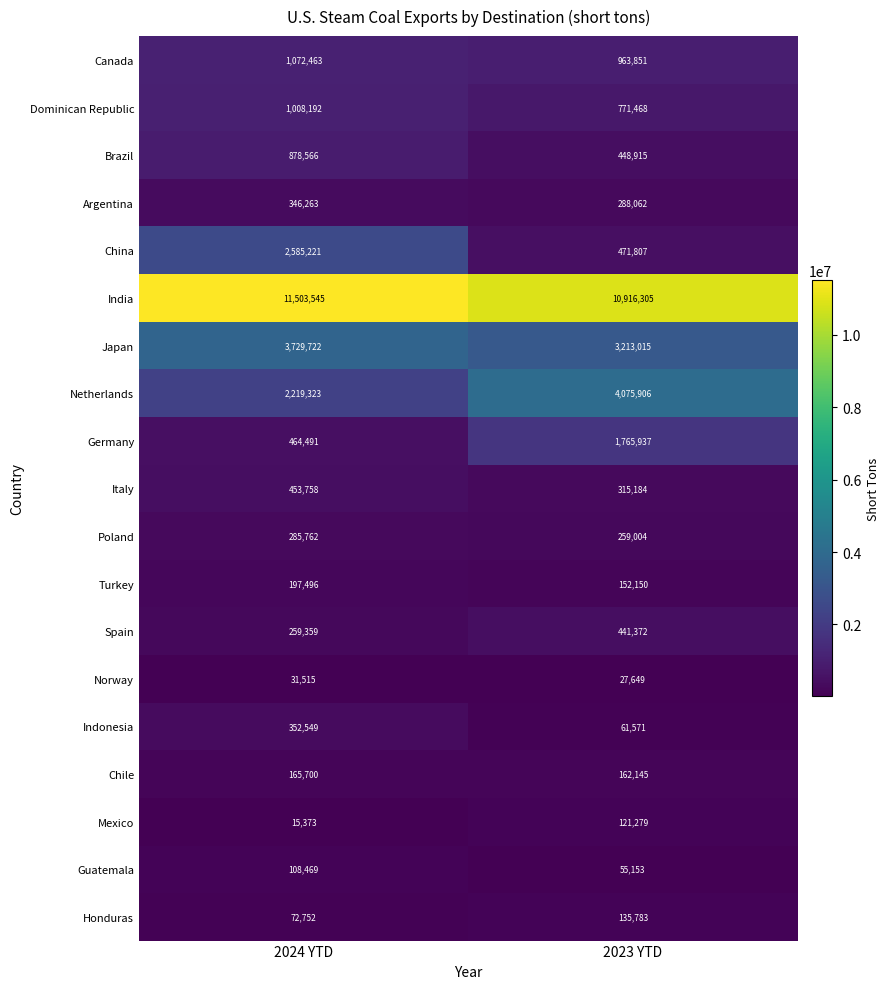

Which category has the lowest value across all series?

2024 YTD